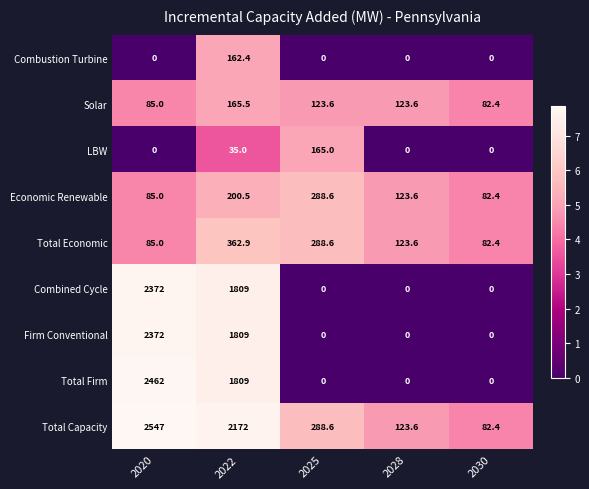

At which label does Economic Renewable first exceed 123?

2022